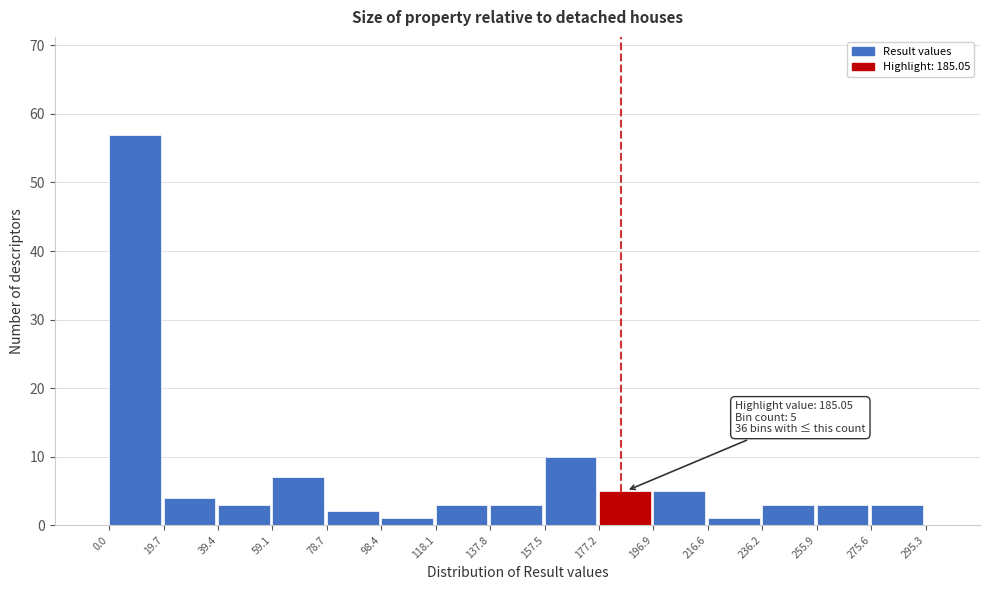

Which range on the x-axis has the tallest bar?

0.0 to 19.7